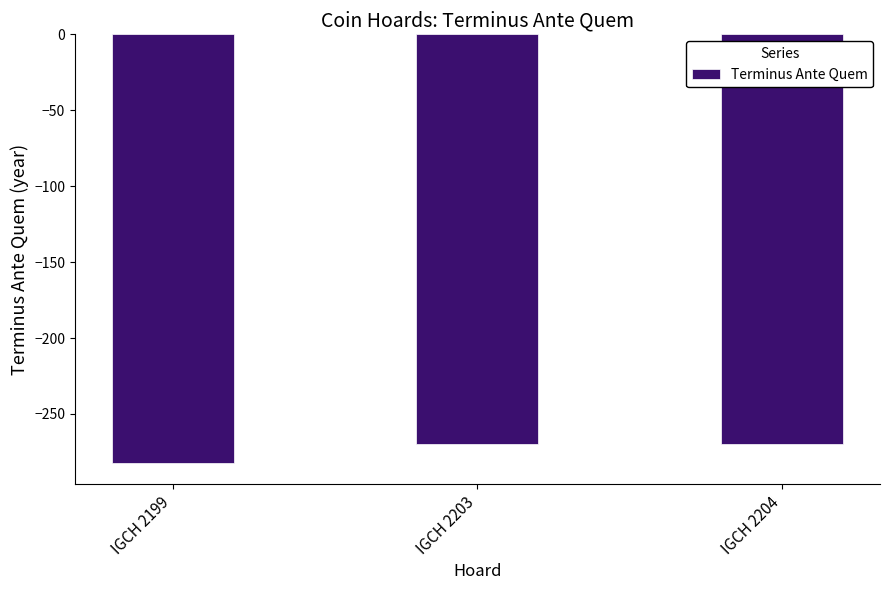

What is the sum of all values?

-822